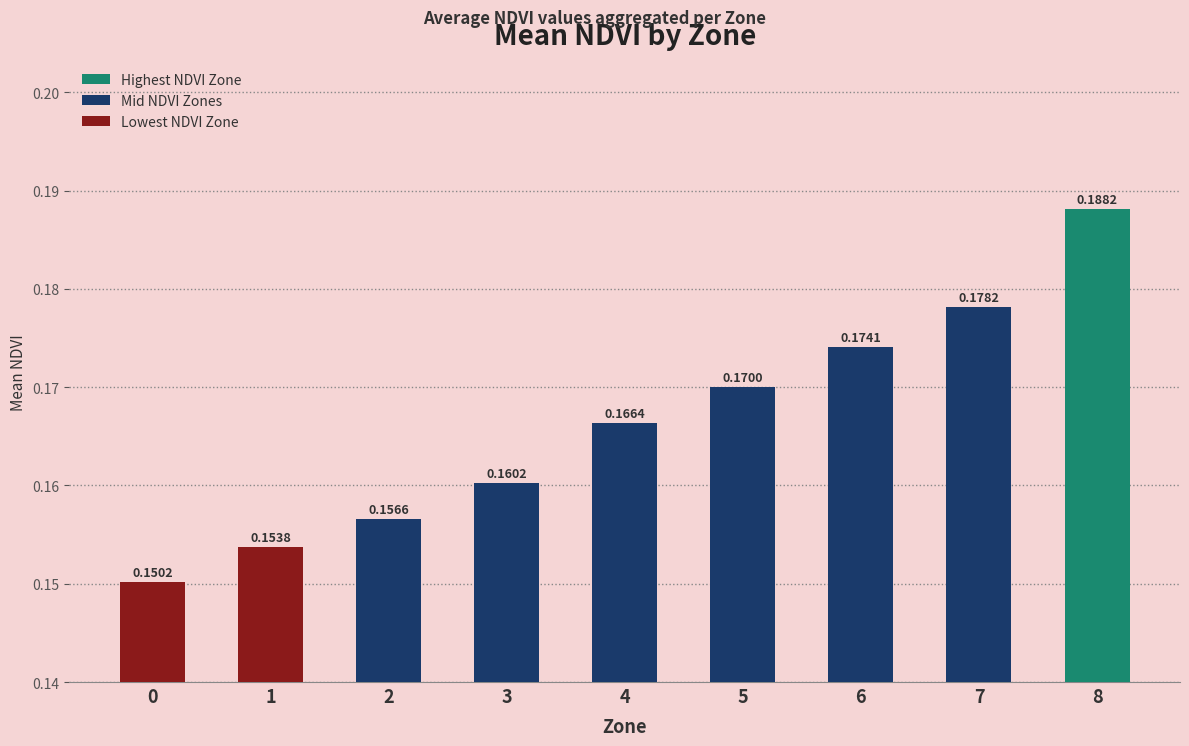

How many distinct data groups are displayed?

1